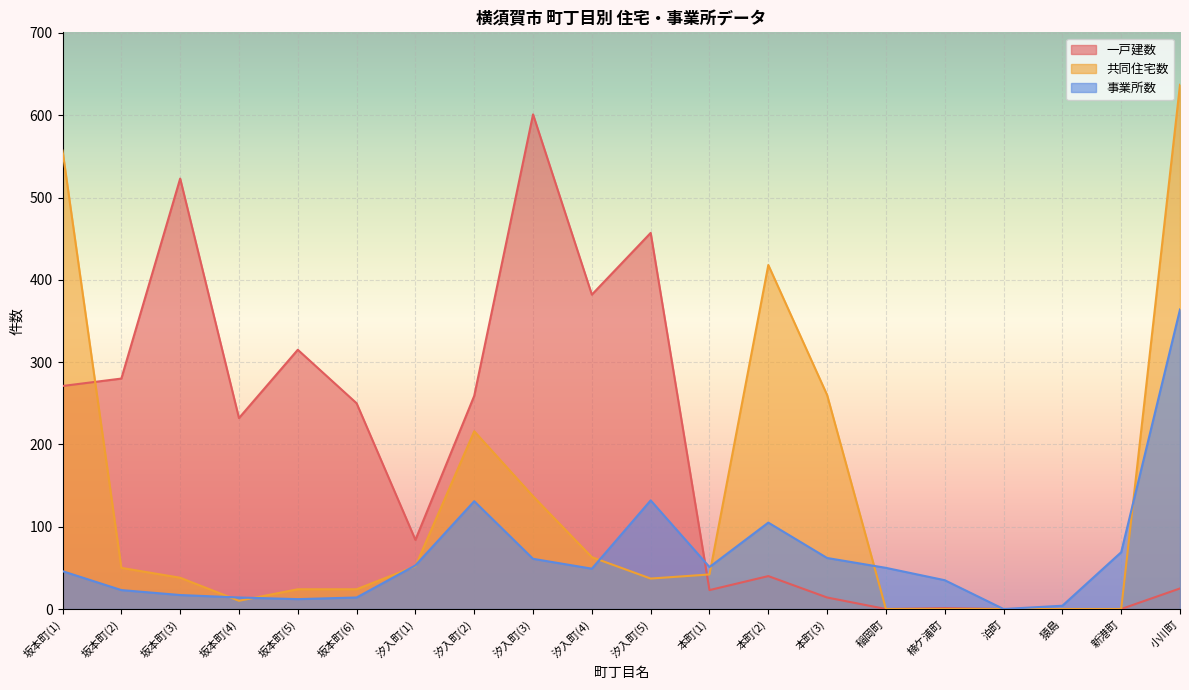

At which category is the sum across all series the highest?

小川町